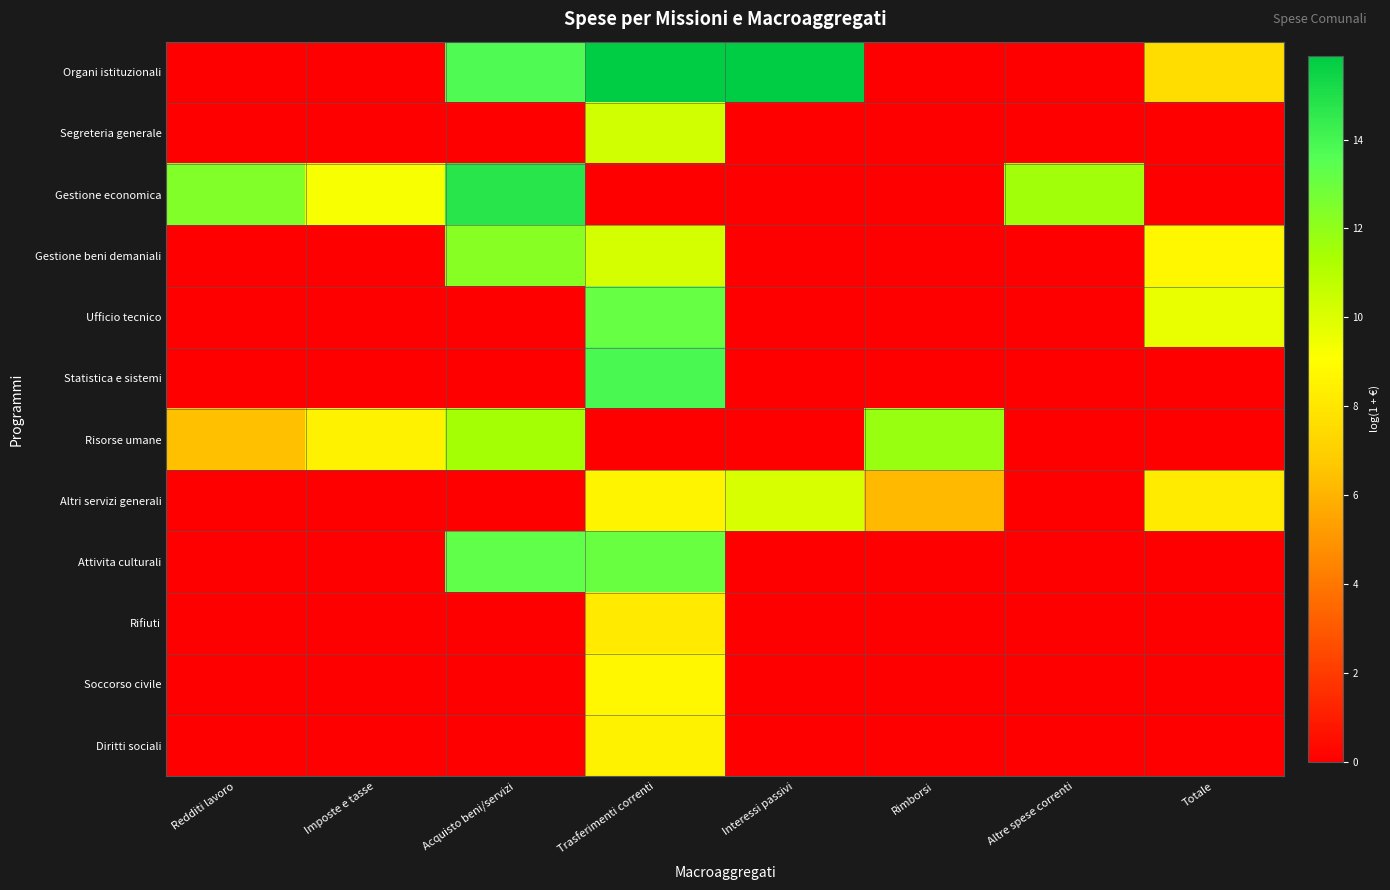

Rank the series at Totale from highest to lowest value.

Ufficio tecnico, Gestione beni demaniali, Altri servizi generali, Organi istituzionali, Segreteria generale, Gestione economica, Statistica e sistemi, Risorse umane, Attivita culturali, Rifiuti, Soccorso civile, Diritti sociali